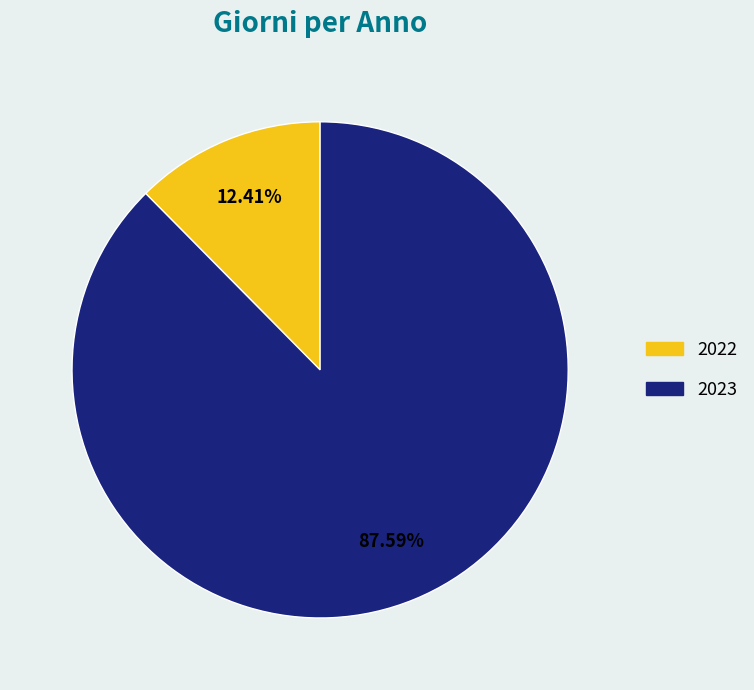

Which slice is the largest?

2023